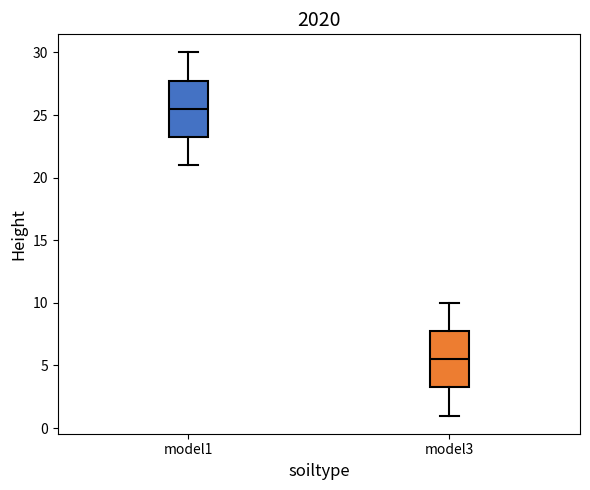

Reading left to right, transcribe this box plot: for each box, give where its median line is, the range the box spans, and where its two whiskers end, as read against the y-axis. The values are not printed on the chart, so give them approximately, as read against the axis.

model1: median 25.5, box 23.5 to 28.0, whiskers 21.0 to 30.0
model3: median 5.5, box 3.5 to 8.0, whiskers 1.0 to 10.0